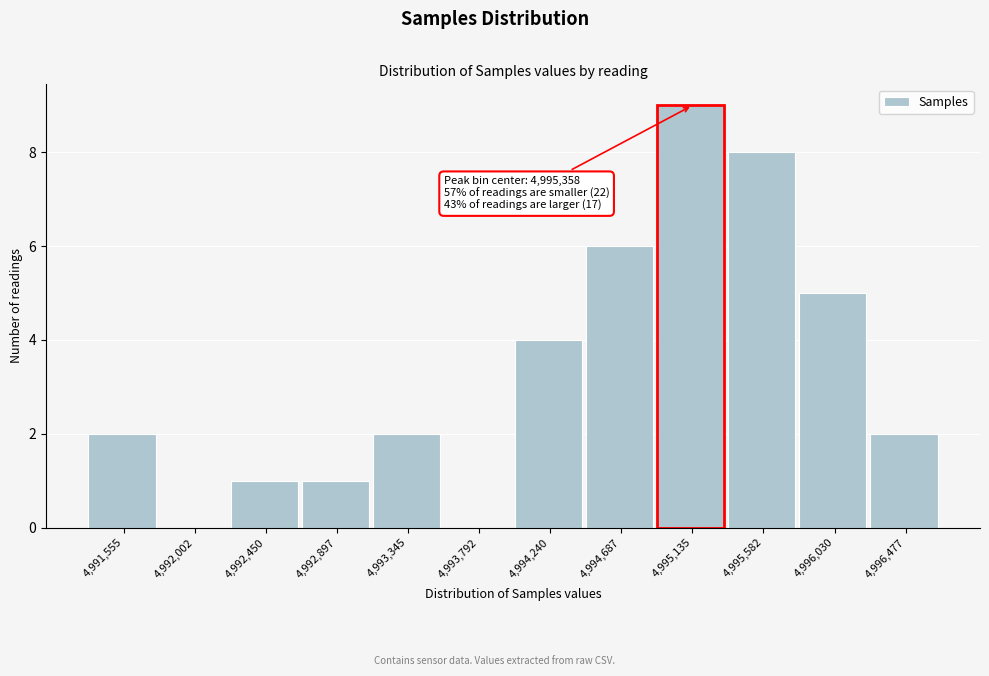

Reading left to right, list all the values displayed in this chart.

4,991,555=2	4,992,002=0	4,992,450=1	4,992,897=1	4,993,345=2	4,993,792=0	4,994,240=4	4,994,687=6	4,995,135=9	4,995,582=8	4,996,030=5	4,996,477=2